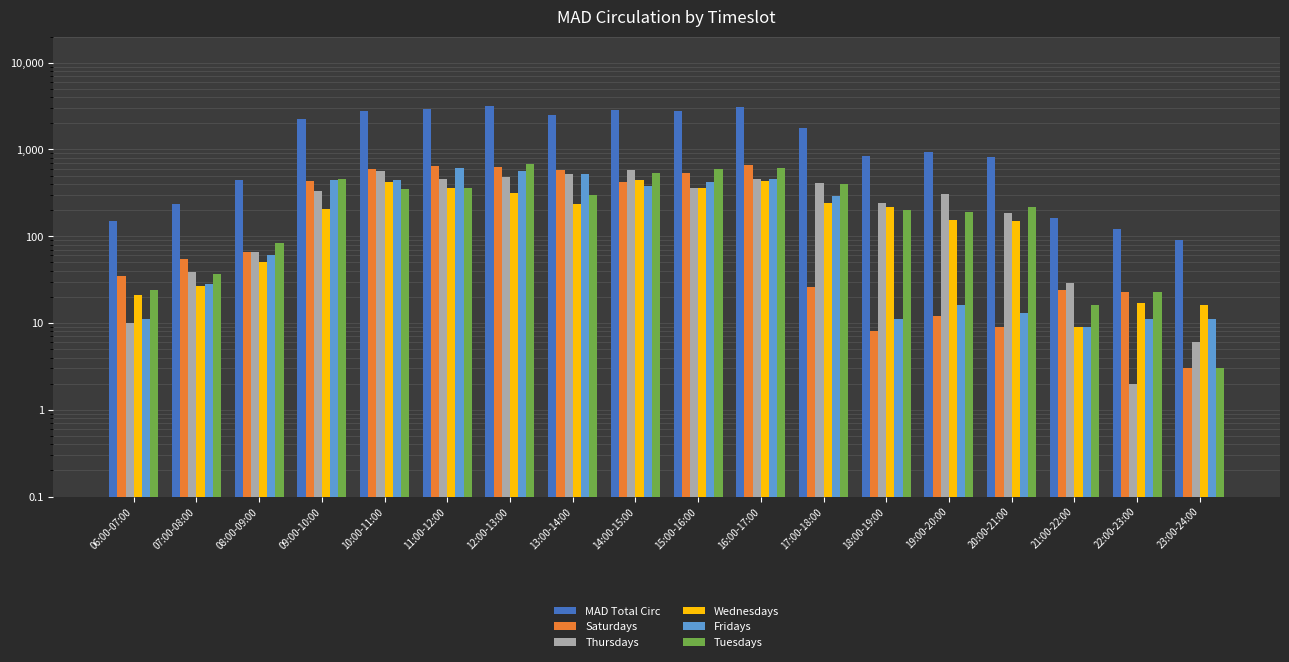

What are all the series names shown in the legend?

MAD Total Circ, Saturdays, Thursdays, Wednesdays, Fridays, Tuesdays